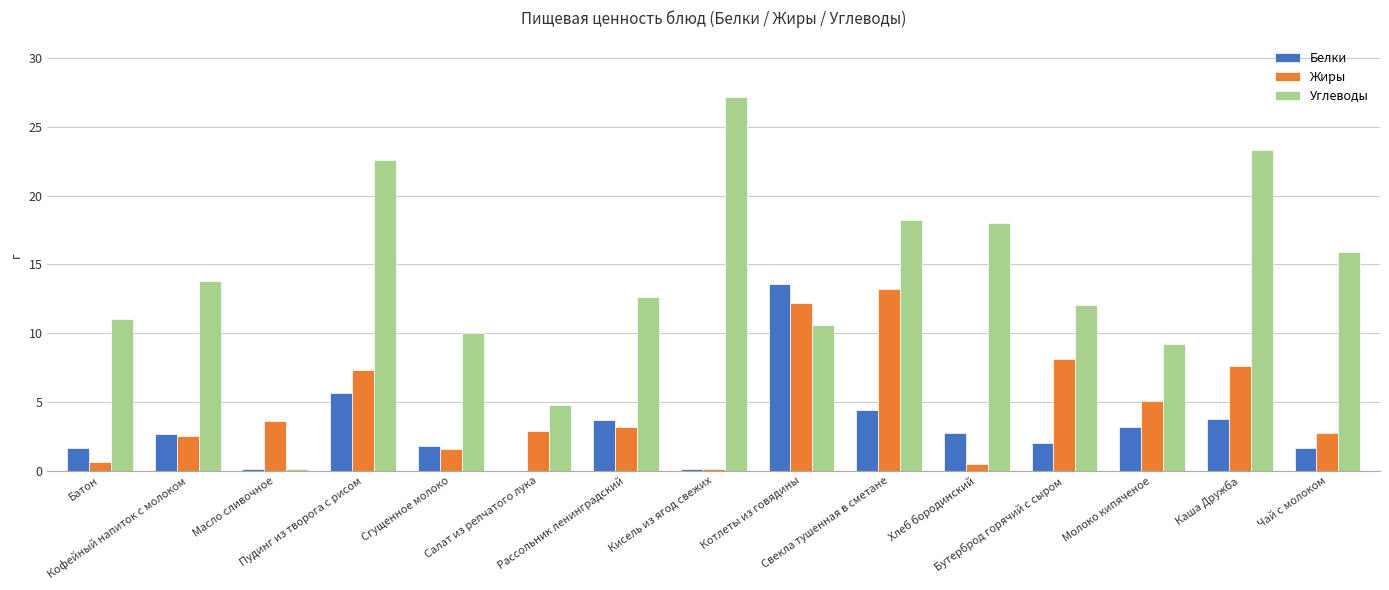

What is the sum of all Белки values?

47.1